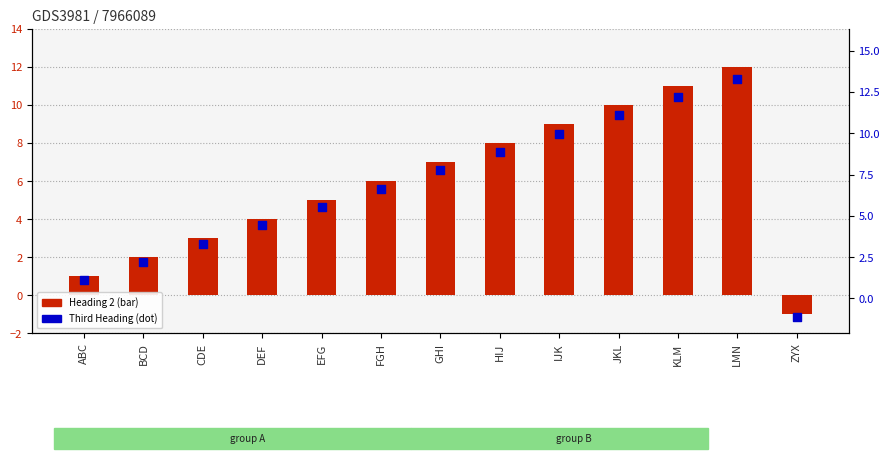

What are all the series names shown in the legend?

Heading 2, Third Heading